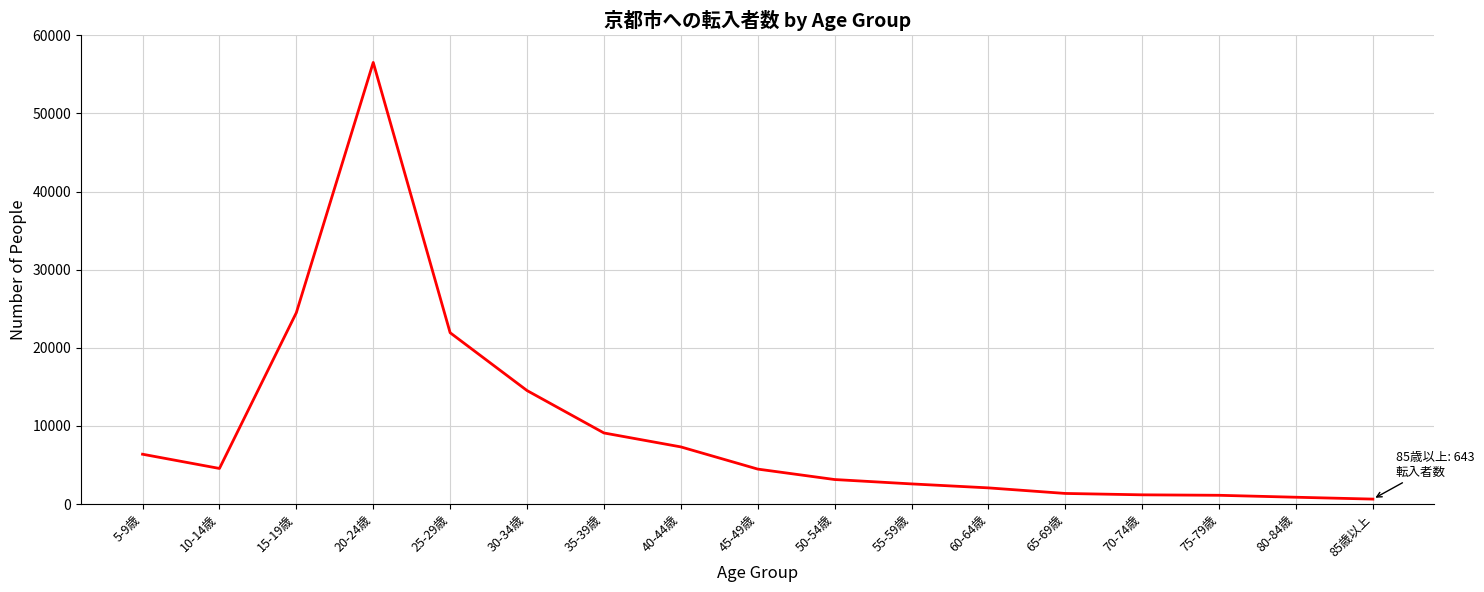

At which category does the data reach its first local peak?

20-24歳